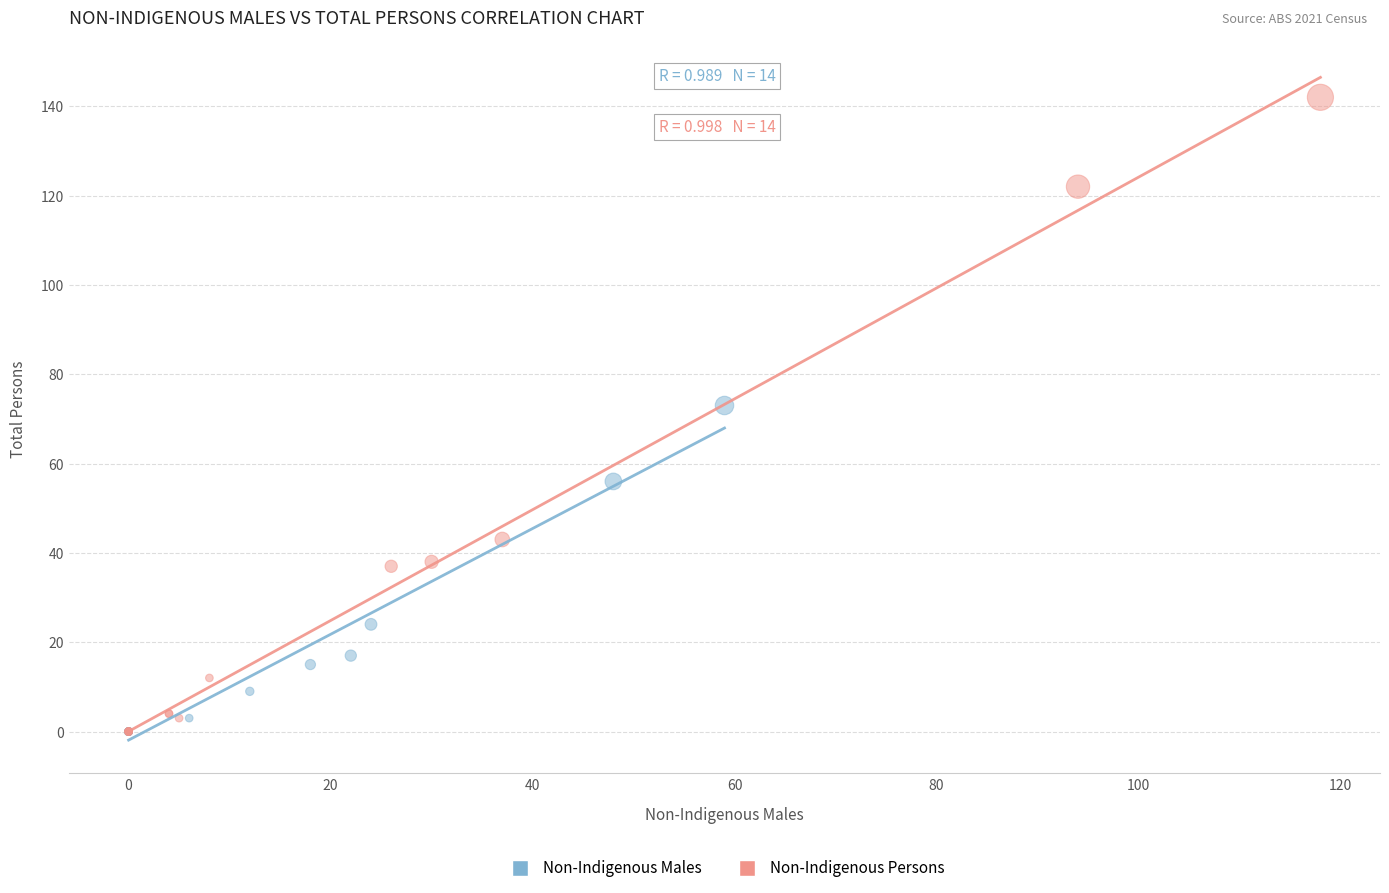

Which series reaches the maximum Y coordinate?

Non-Indigenous Persons